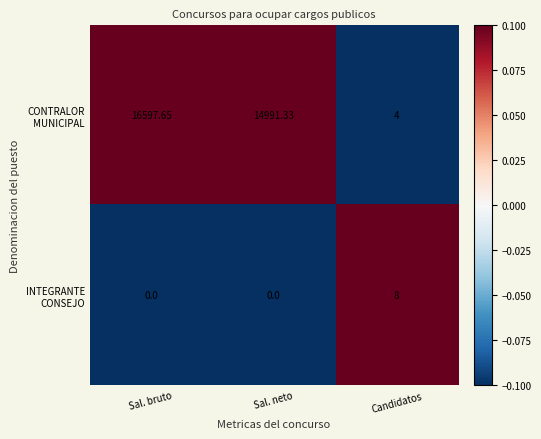

At which category is the sum across all series the highest?

Sal. bruto